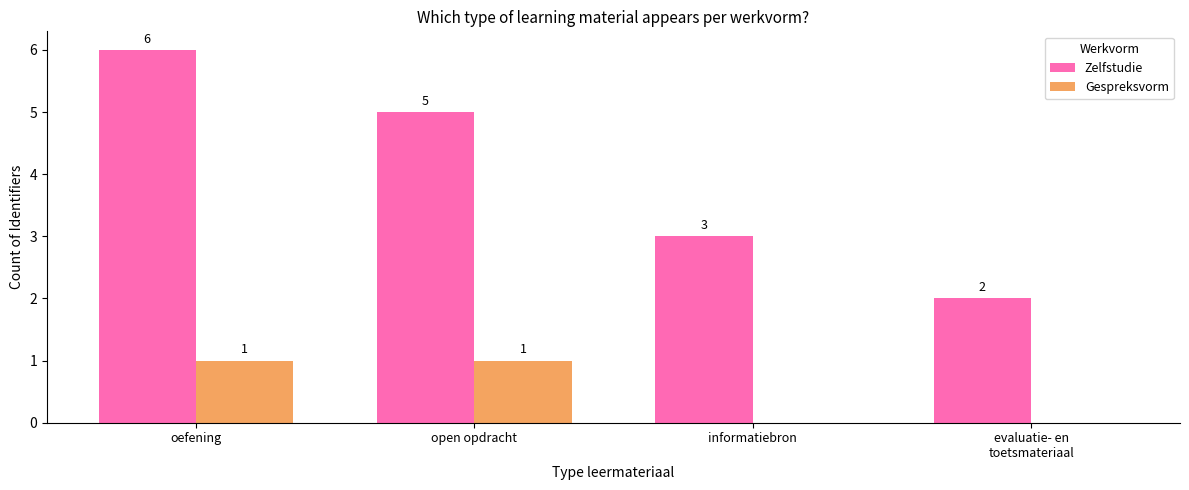

Which series changed the most between oefening and open opdracht?

Zelfstudie